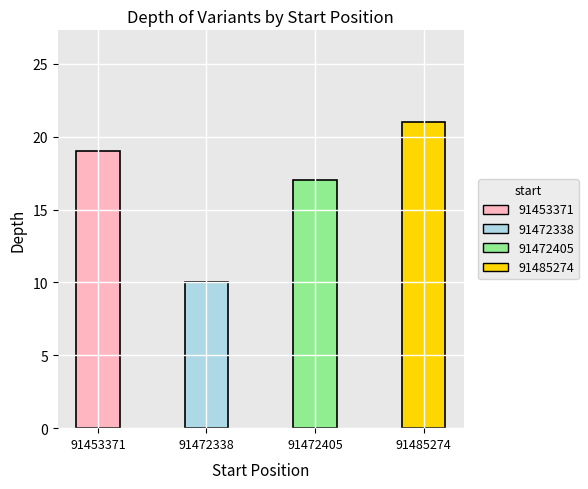

What is the change in value from 91472338 to 91472405?

+7